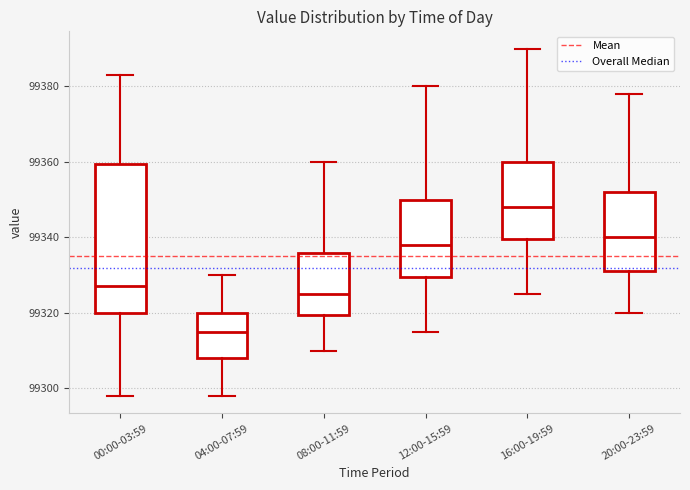

Comparing the boxes themselves (not the whiskers), which one is the tallest?

00:00-03:59